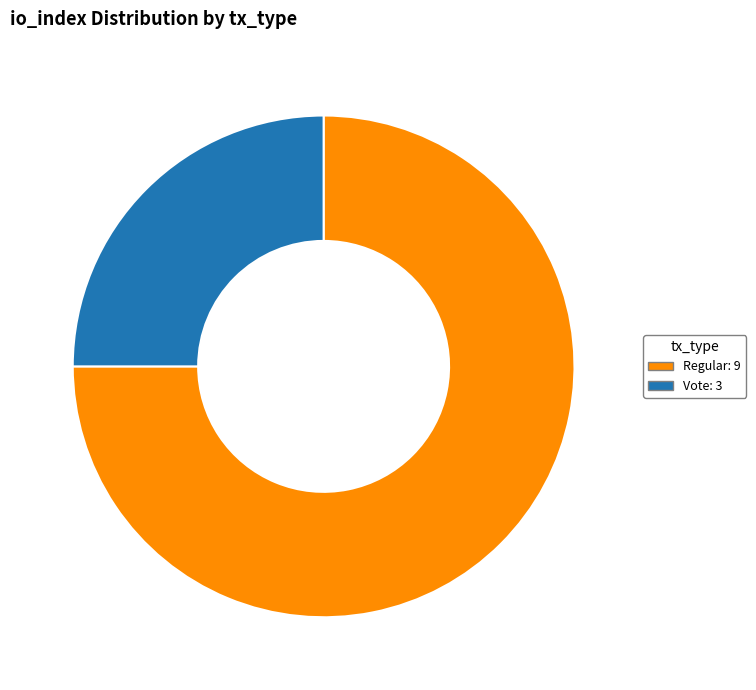

Is there a majority slice in this chart?

Yes